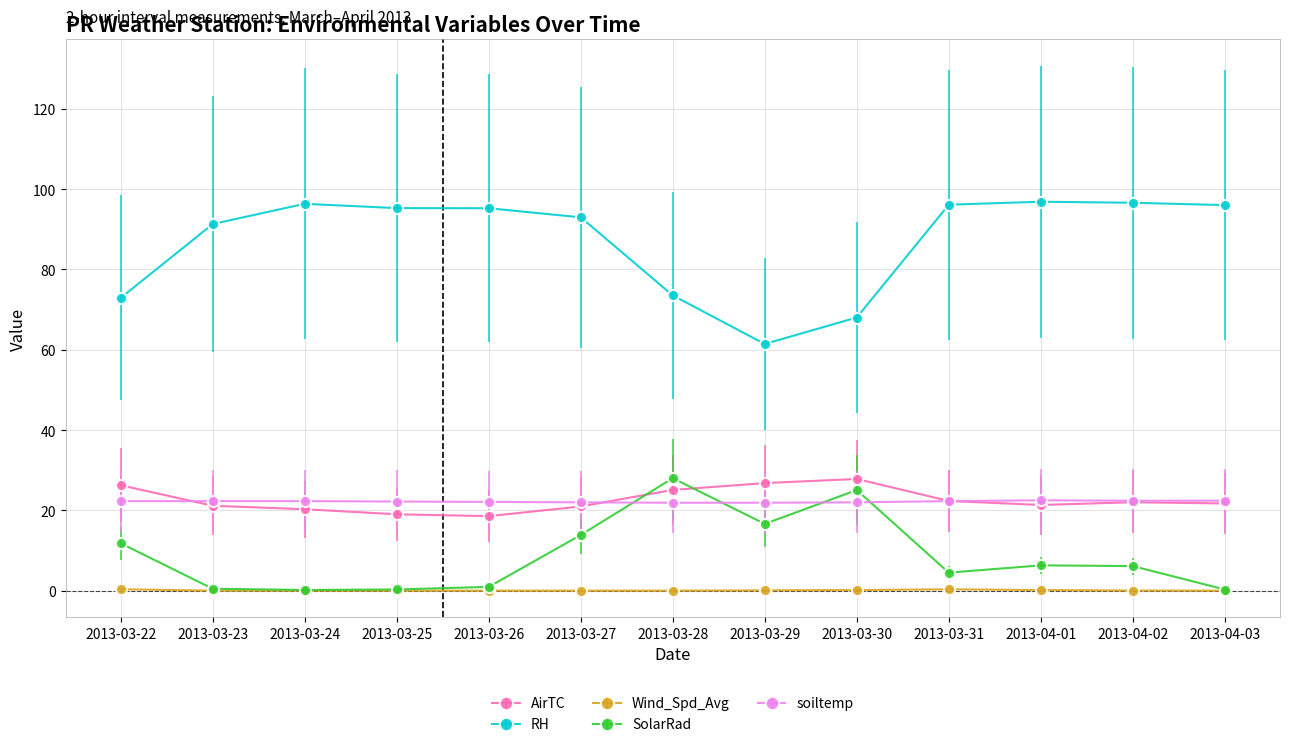

True or false: soiltemp has a value of 30.7 at 2013-03-22.

False